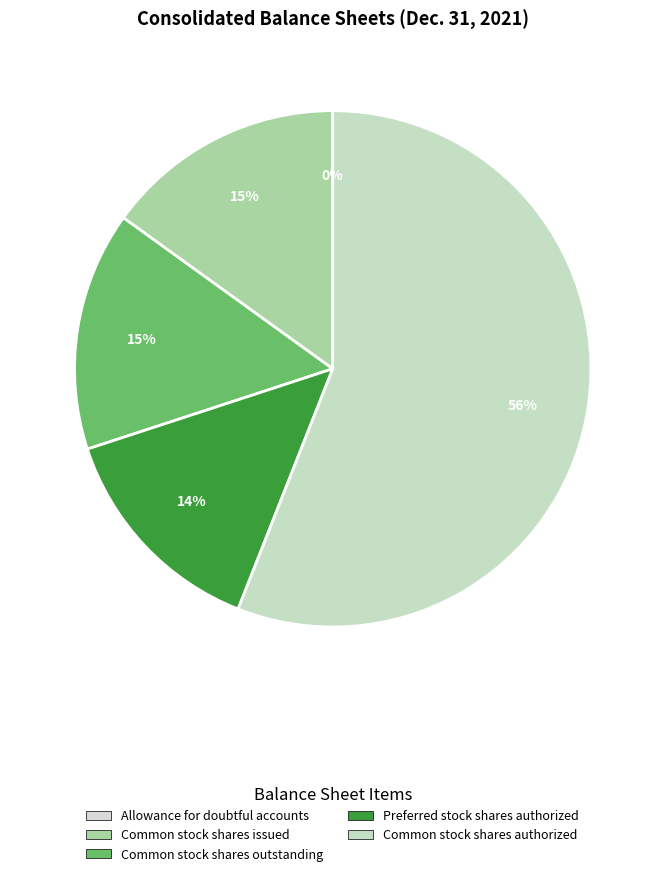

What percentage is the Common stock shares issued slice, to the nearest percent?

15%